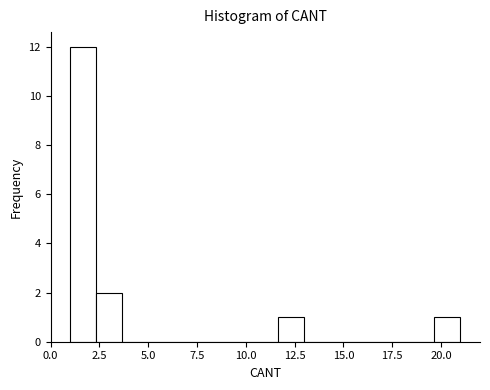

Read against the x-axis, roughly where is the centre of the tallest bar?

1.5